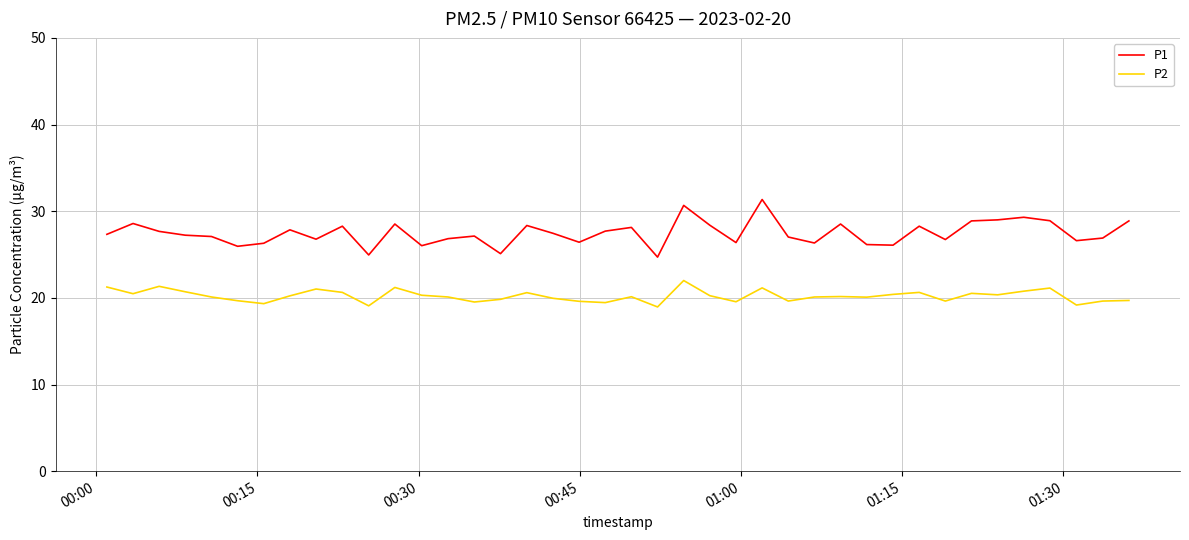

Rank the series by their maximum value, from highest to lowest.

P1, P2